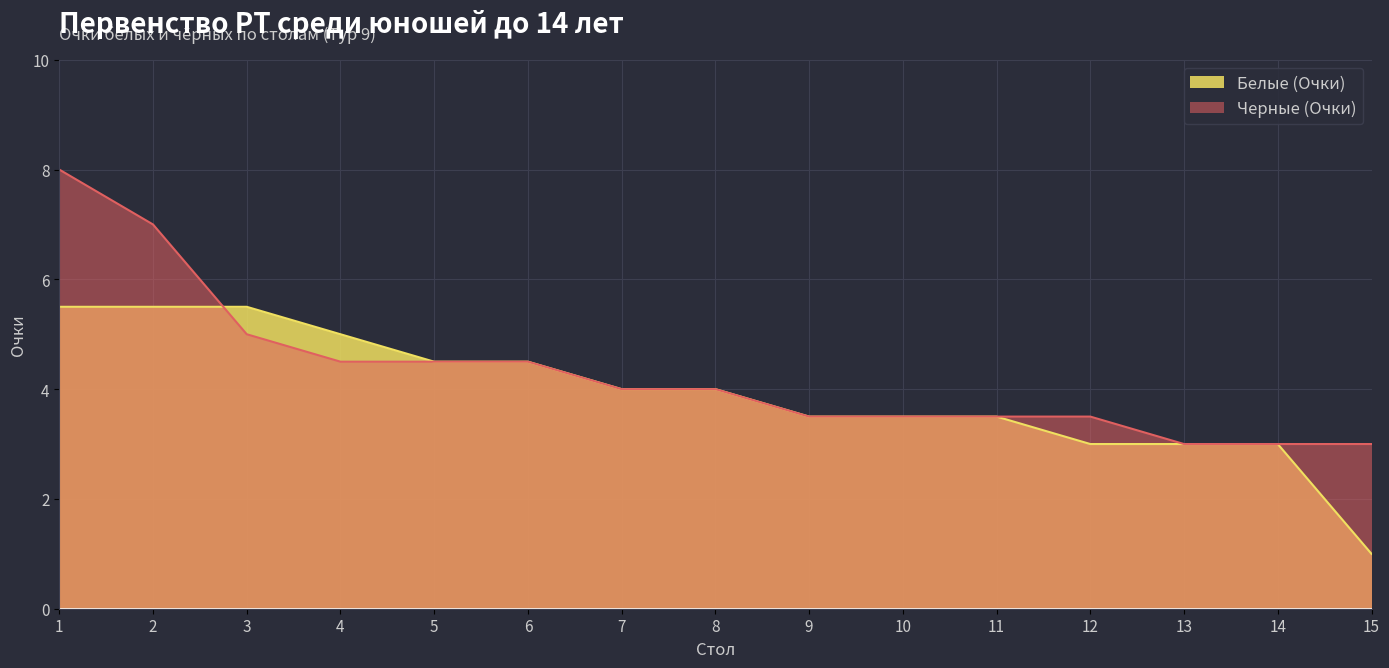

Where is Черные (Очки) nearest to the value 5?

3